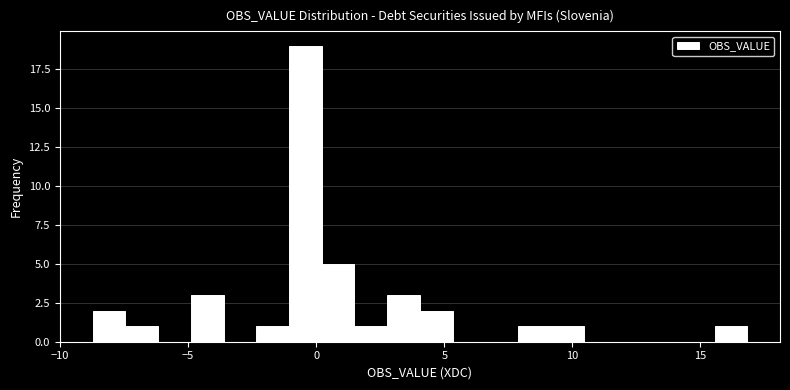

Around what value on the x-axis is the tallest bar? Give the approximate position of its centre, as read against the axis.

-0.5